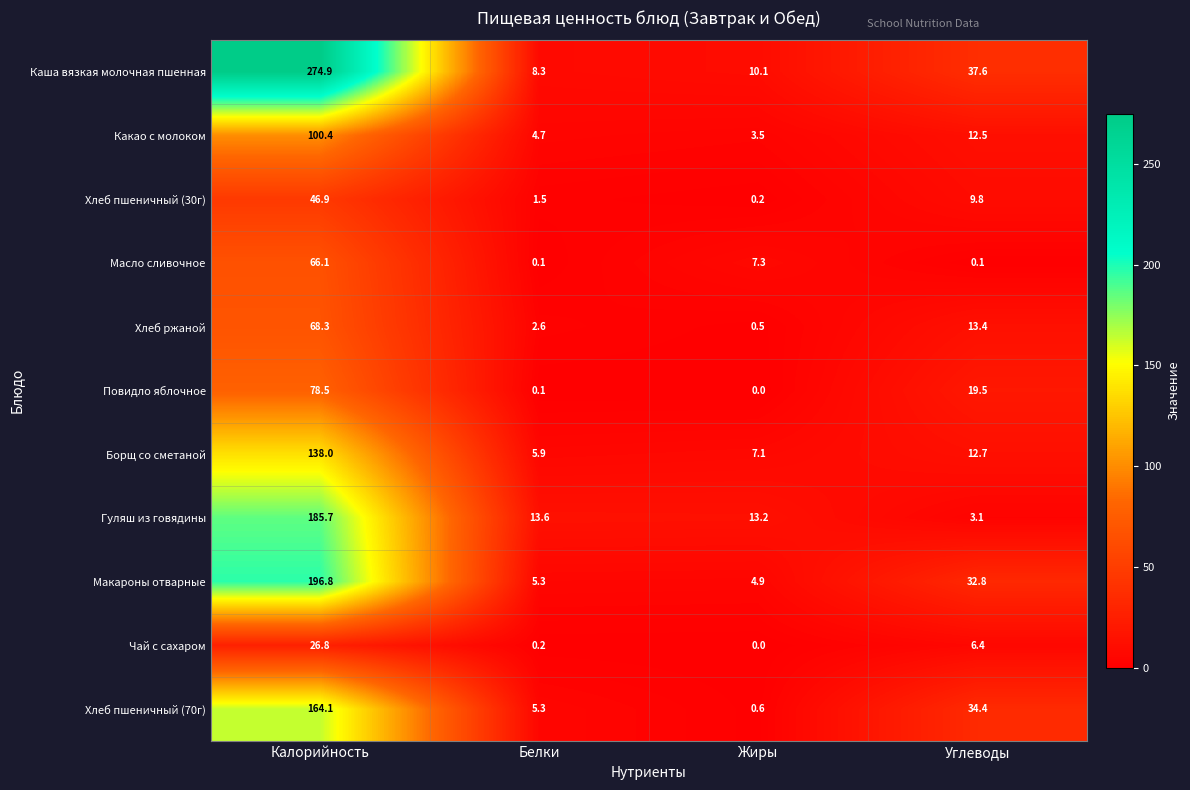

True or false: Каша вязкая молочная пшенная has a value of 6.4 at Жиры.

False